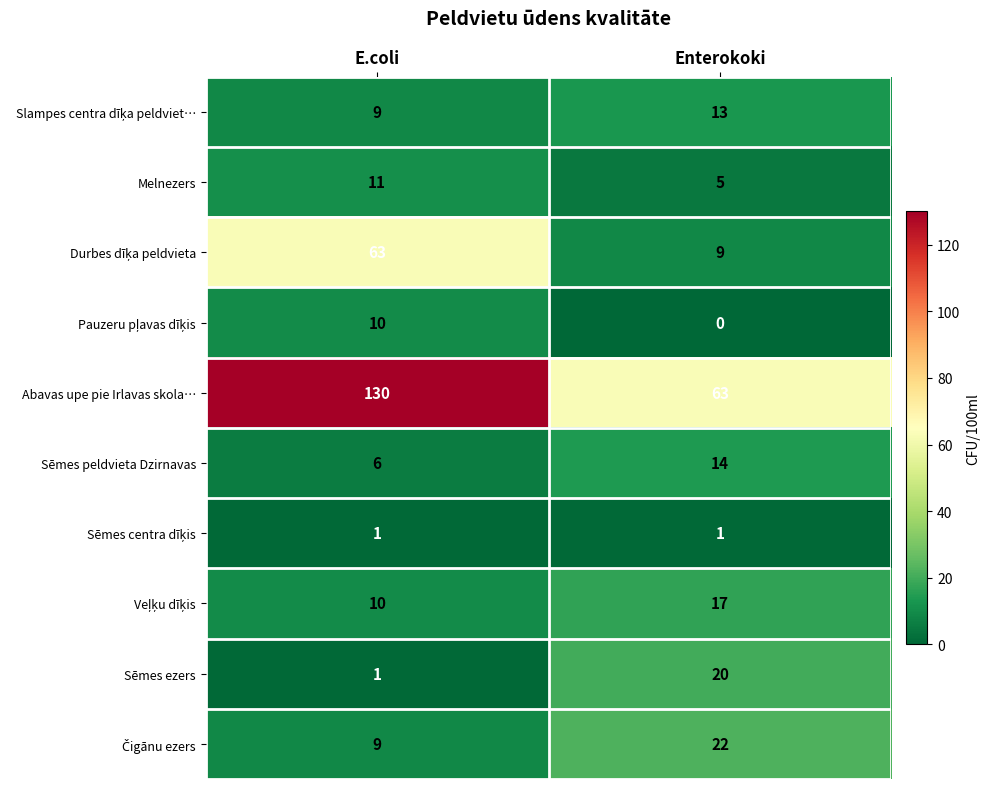

What is the difference between the Sēmes ezers values at E.coli and Enterokoki?

19